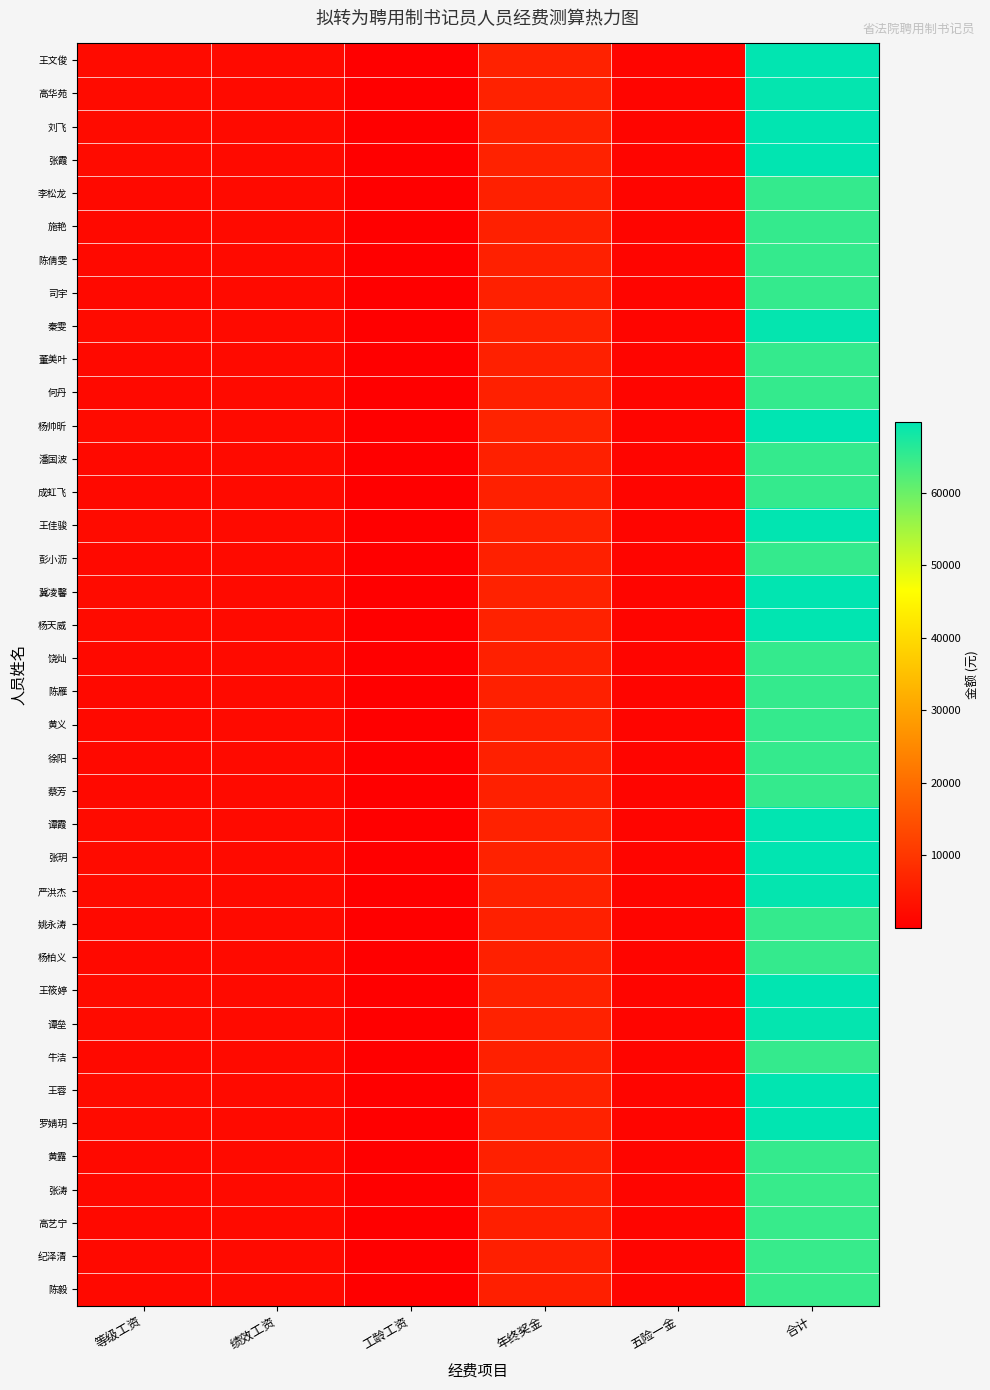

How many series are shown in this chart?

38